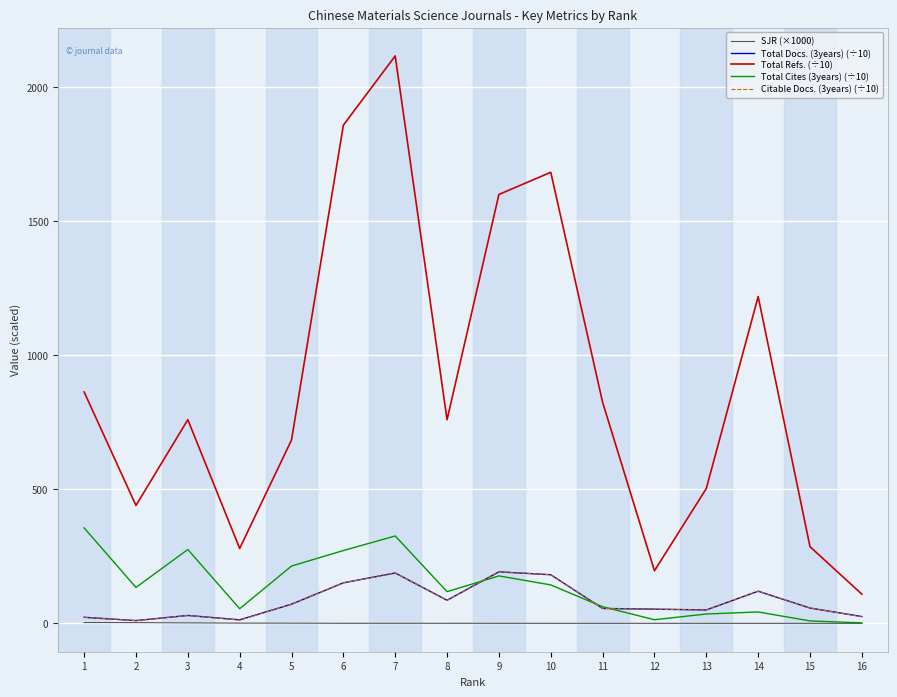

At which category does Total Cites (3years) (÷10) reach its first local peak?

3